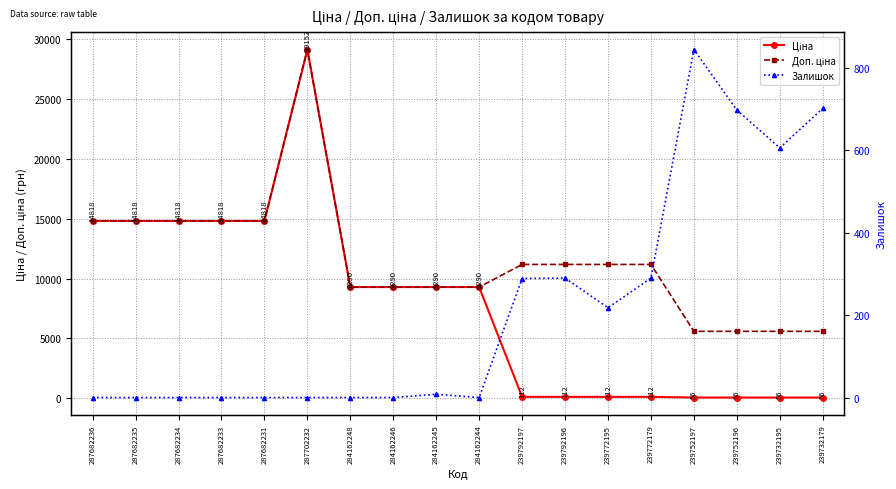

Is this an area chart (filled region under the line)?

No